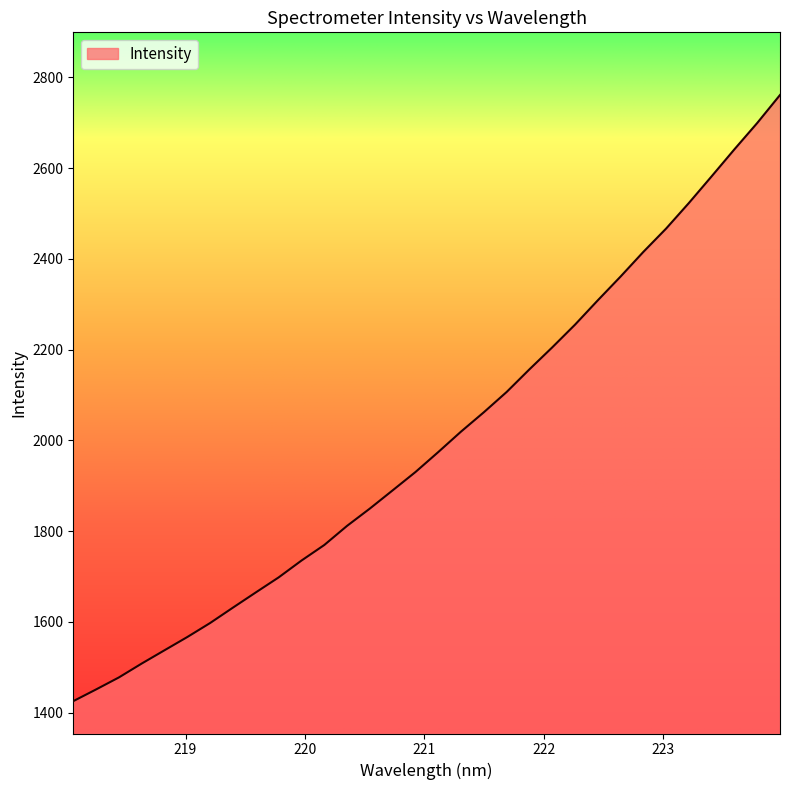

What is the minimum value shown in the chart?

1425.6